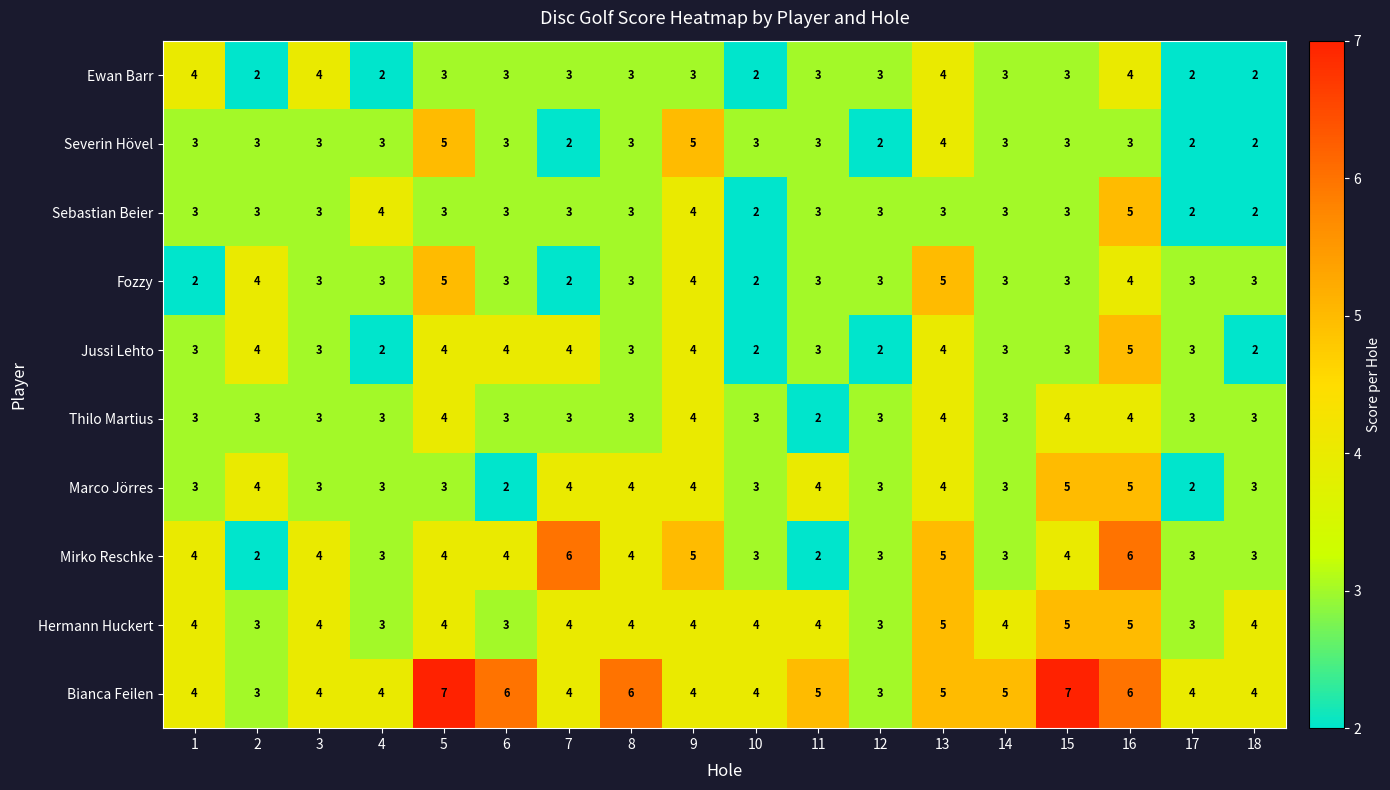

What is the sum of all Thilo Martius values?

58